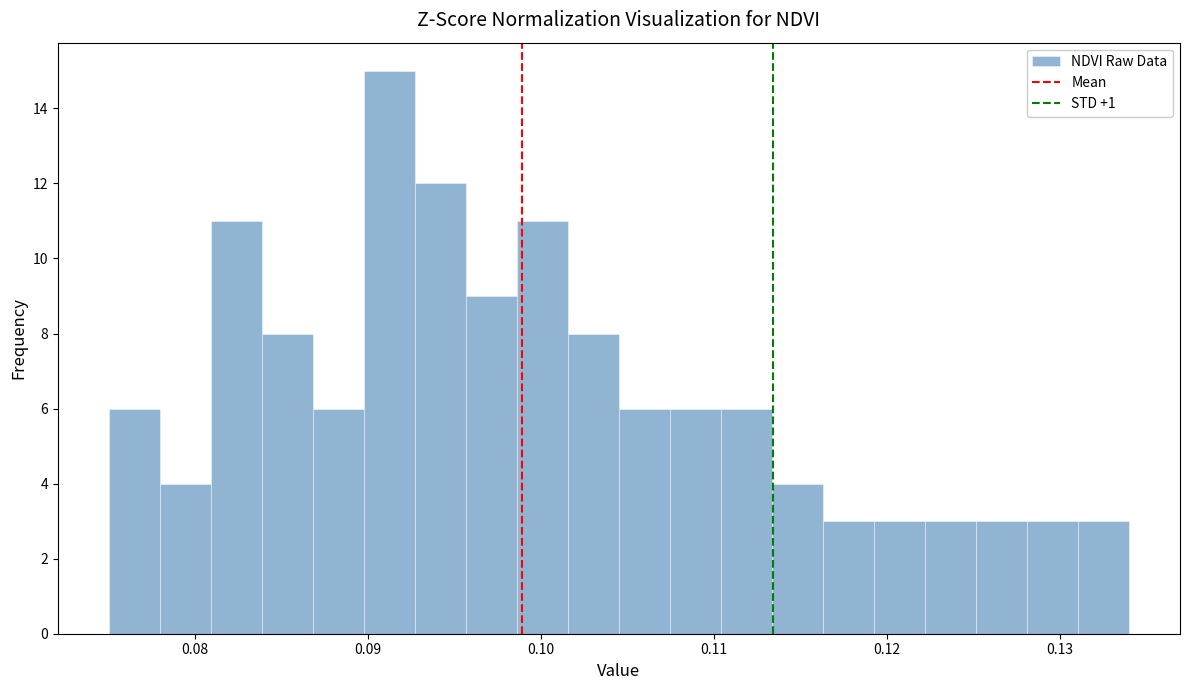

Read against the x-axis, roughly where is the centre of the tallest bar?

0.091